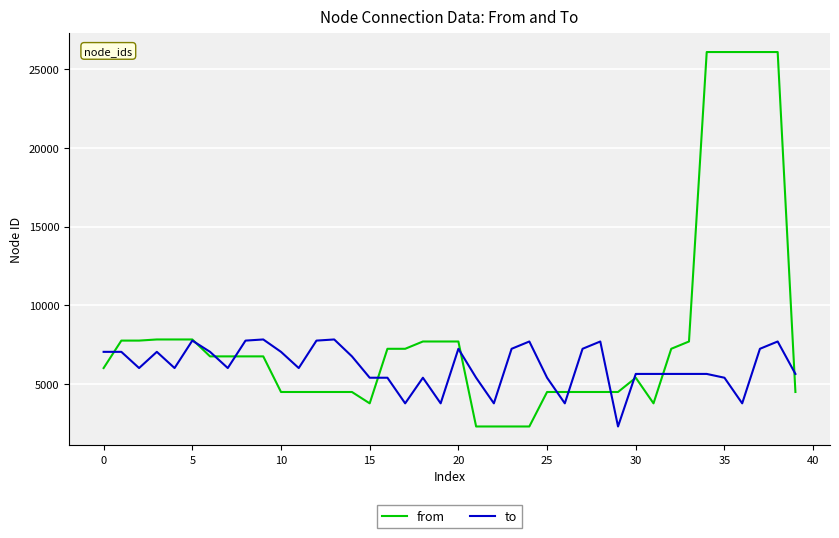

What are all the series names shown in the legend?

from, to